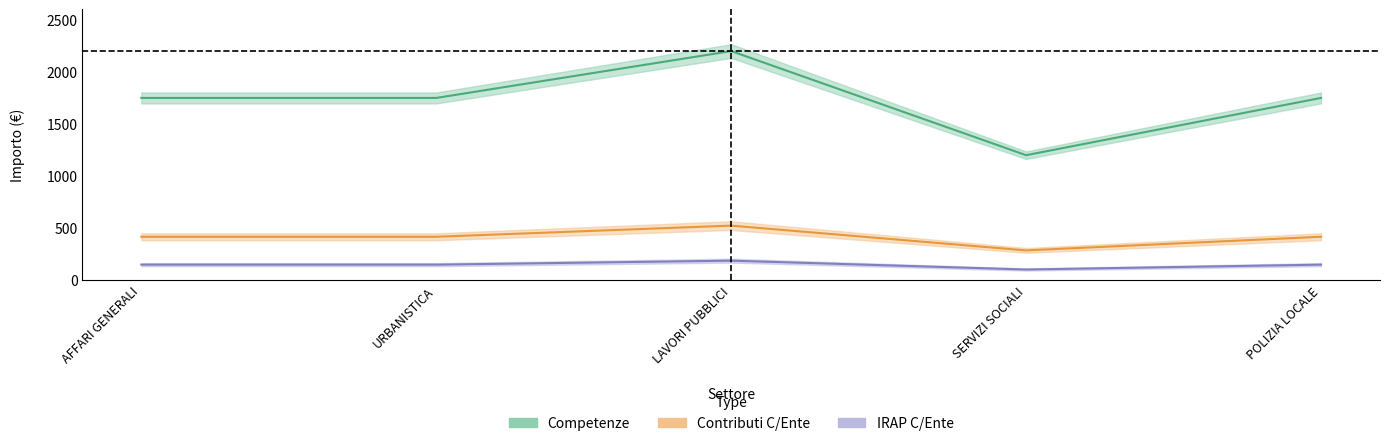

At which category is the sum across all series the highest?

LAVORI PUBBLICI